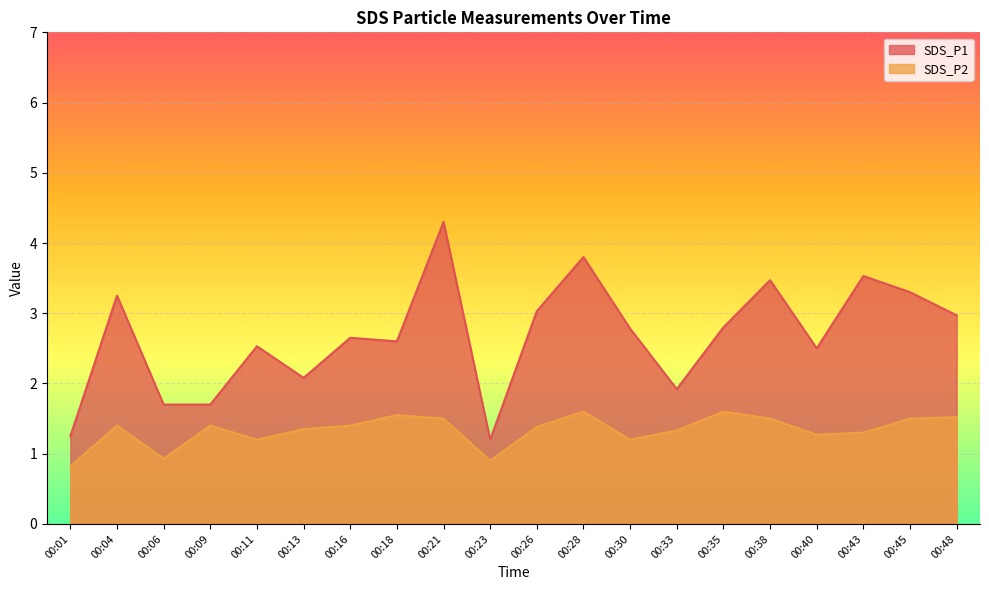

Count the number of data series in this chart.

2